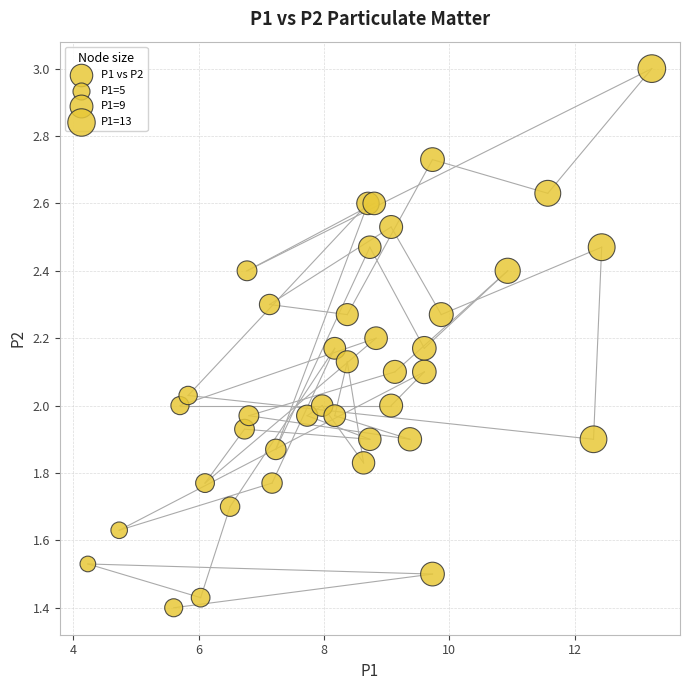

What is the range of X values (max minus min)?

9.0